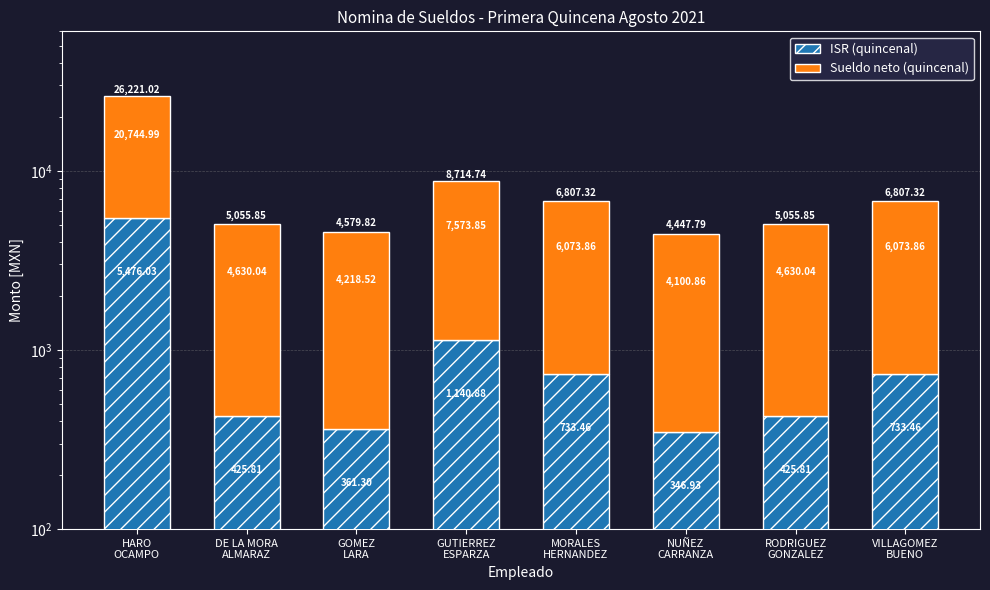

What value does the Sueldo neto (quincenal) series have at RODRIGUEZ
GONZALEZ?

4630.0